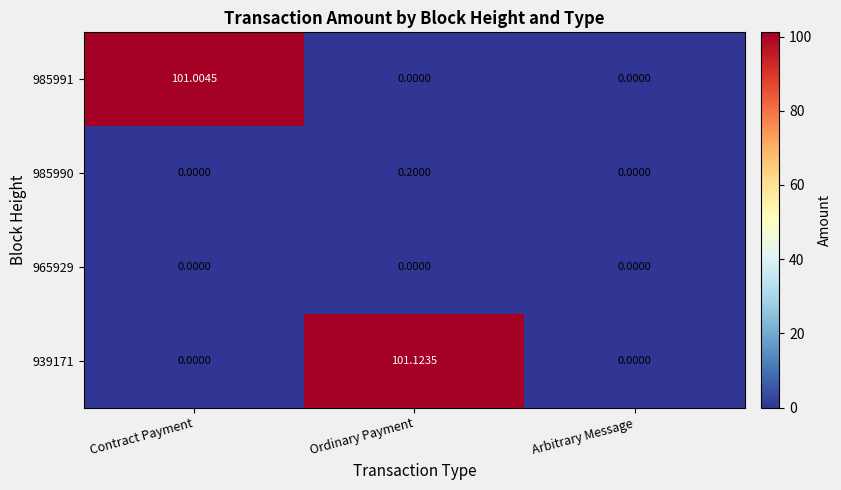

At which category is the sum across all series the highest?

Ordinary Payment